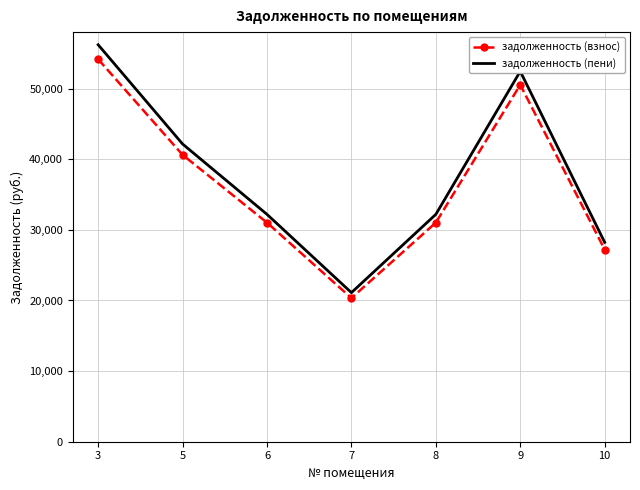

True or false: задолженность (взнос) has more than 0 interior local peaks.

True